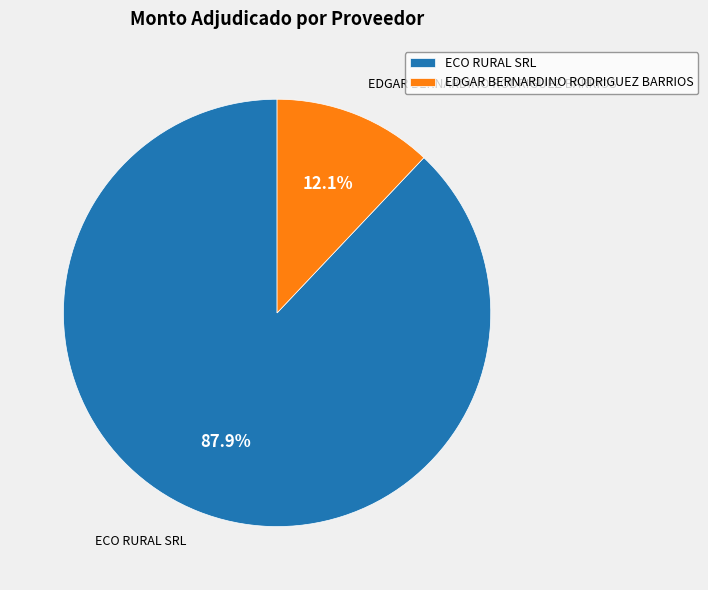

How many segments does this pie chart have?

2